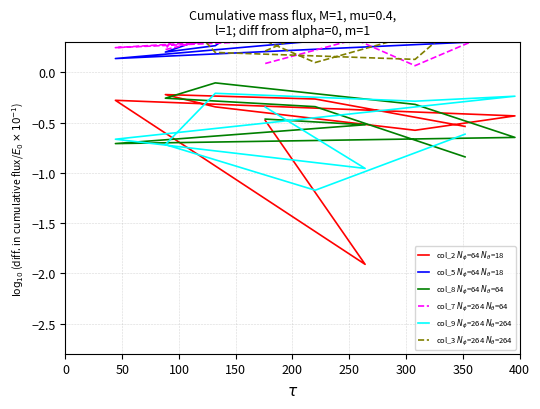

What are all the series names shown in the legend?

col_2 $N_\phi$=64 $N_\theta$=18, col_5 $N_\phi$=64 $N_\theta$=18, col_8 $N_\phi$=64 $N_\theta$=64, col_7 $N_\phi$=264 $N_\theta$=64, col_9 $N_\phi$=264 $N_\theta$=264, col_3 $N_\phi$=264 $N_\theta$=264